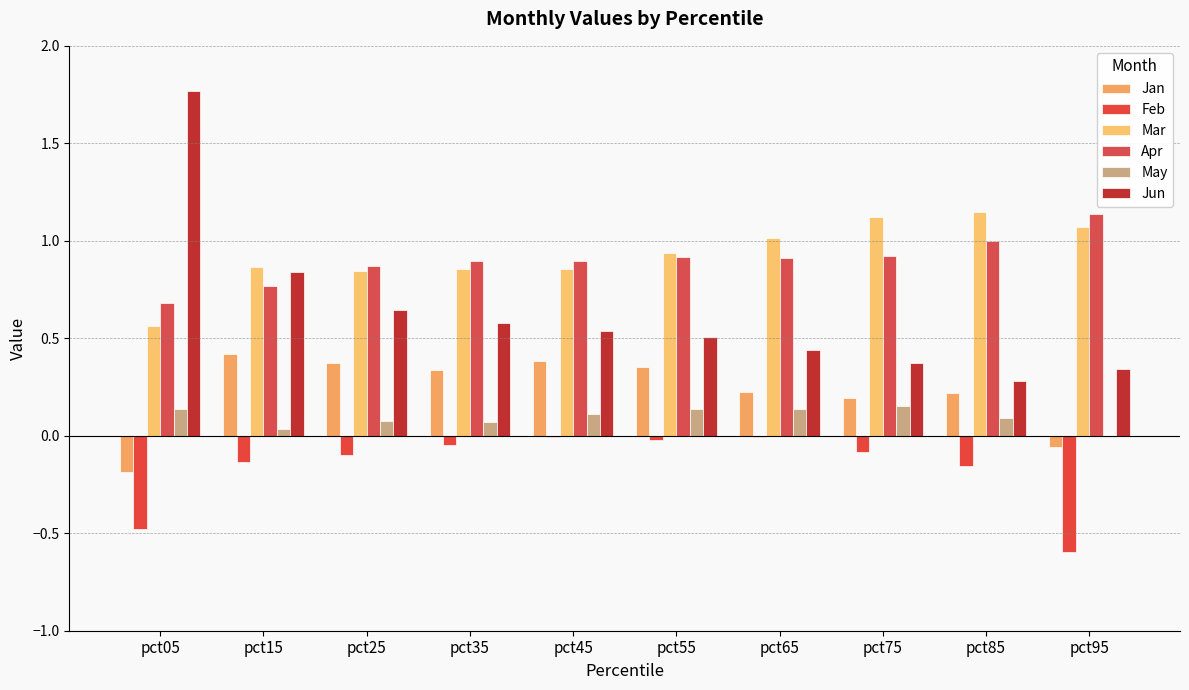

What is the difference between the Mar values at pct25 and pct55?

0.1